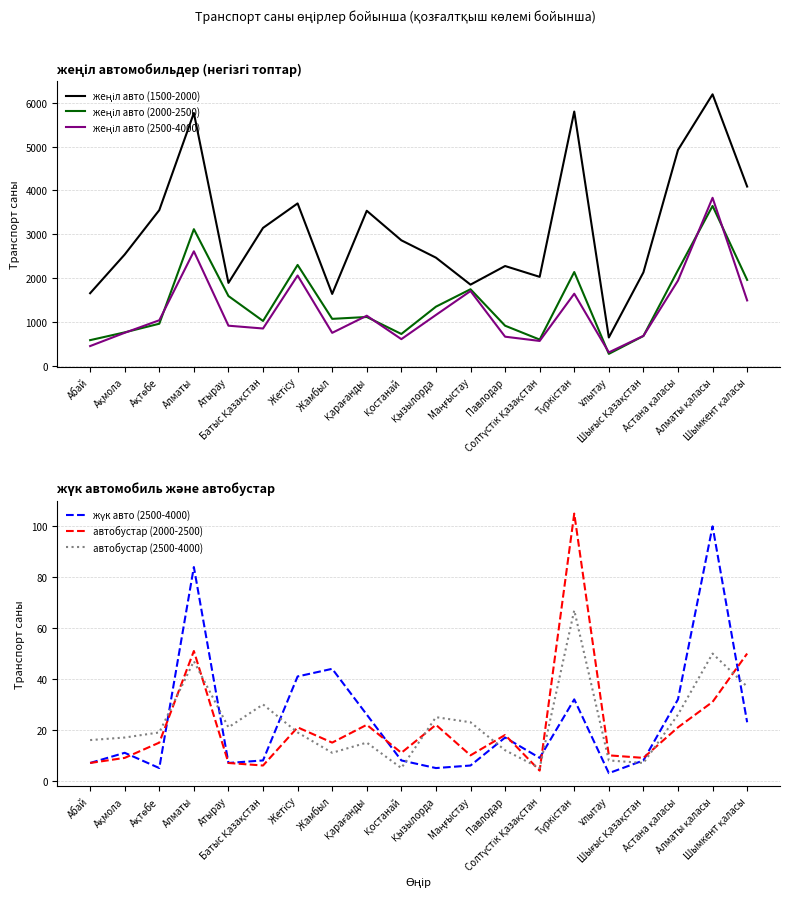

True or false: жеңіл авто (2500-4000) and автобустар (2500-4000) intersect in this chart.

False